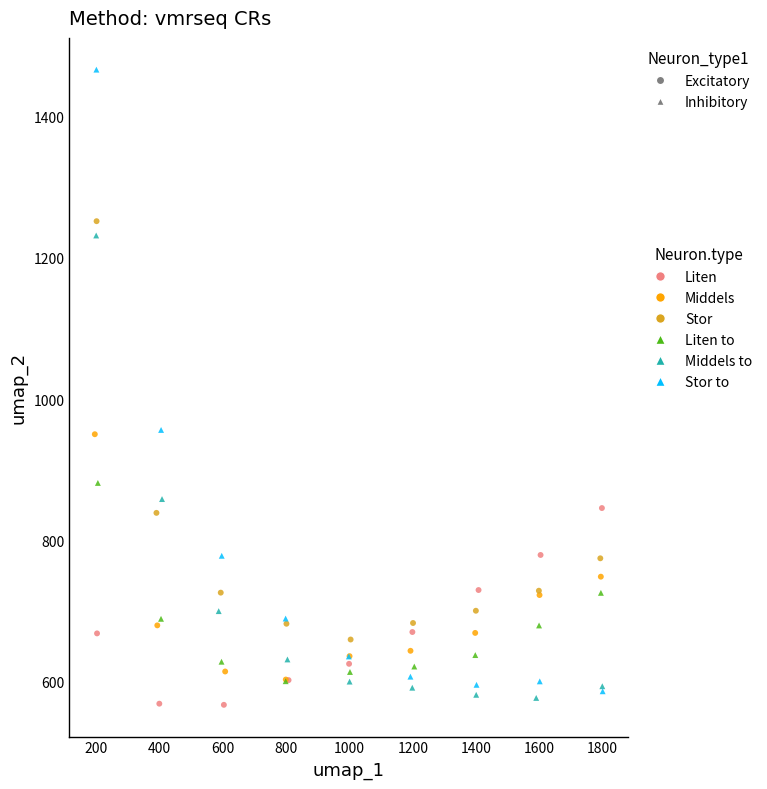

Which series reaches the maximum Y coordinate?

Stor to